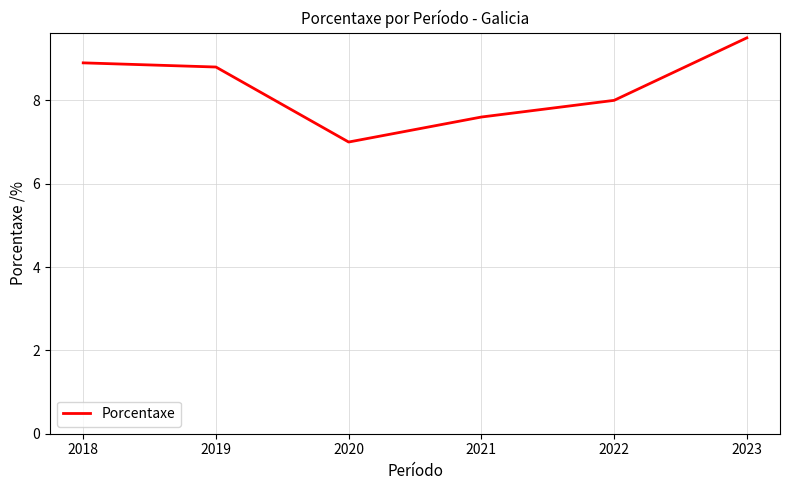

The value at 2020 is 2.9. True or false?

False